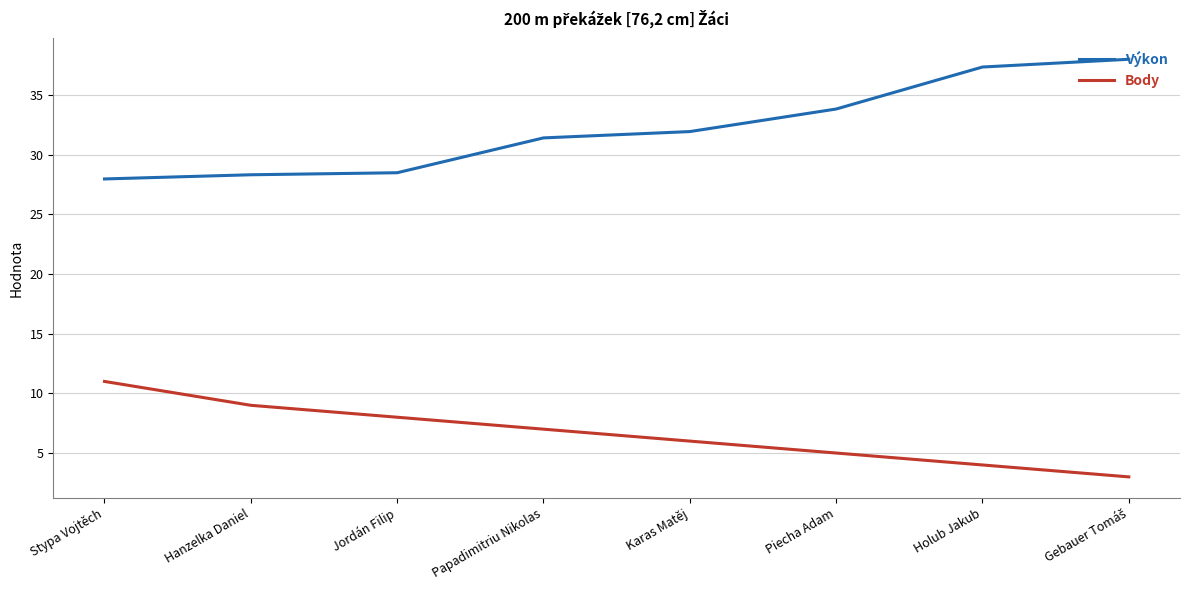

What position from the right is Piecha Adam?

3